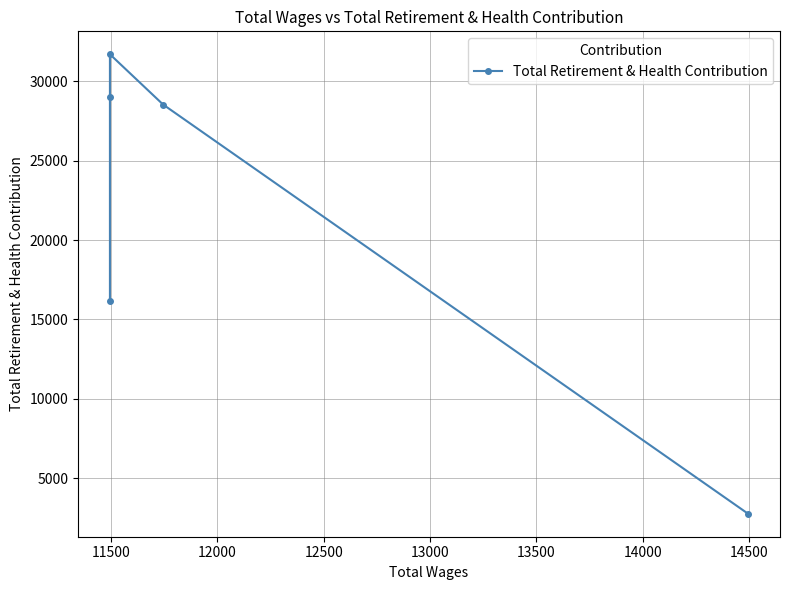

What is the greatest value displayed?

31693